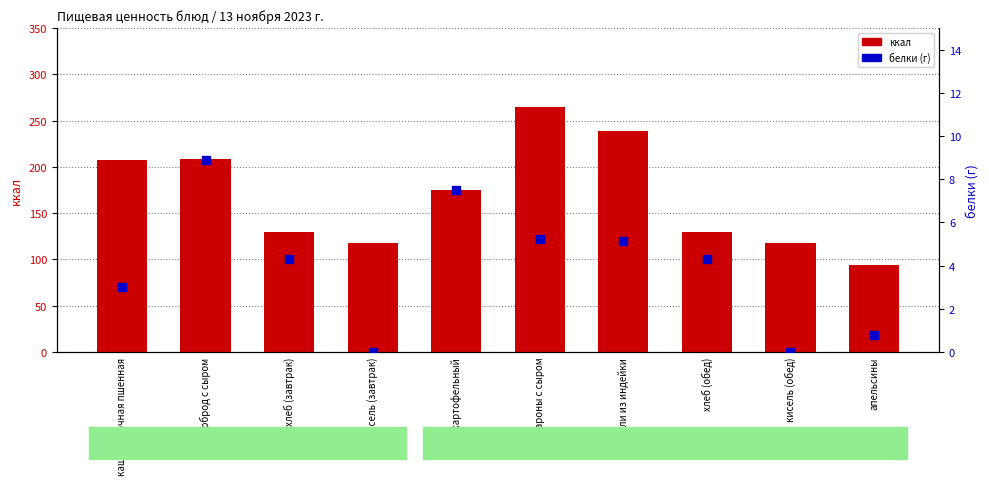

Which series reaches the maximum Y coordinate?

ккал